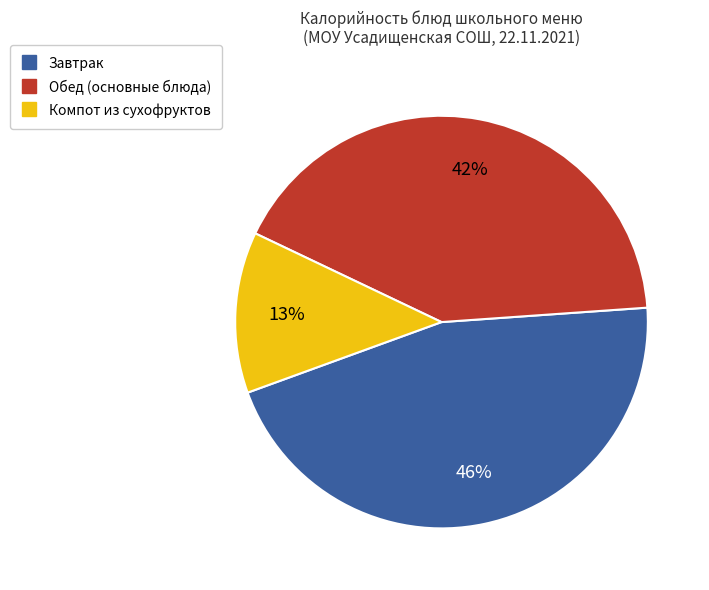

To the nearest percent, what is the difference between the largest and smallest slice percentages?

33%